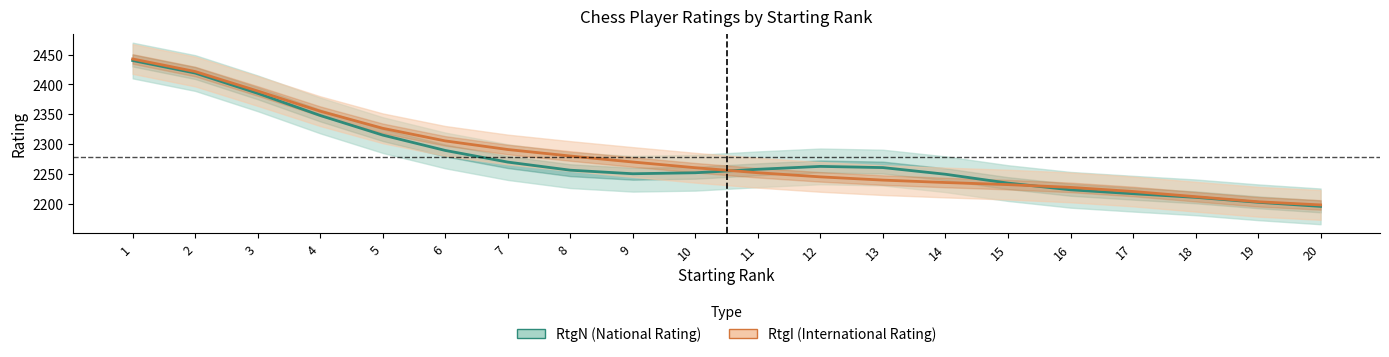

True or false: RtgI and RtgN intersect in this chart.

True